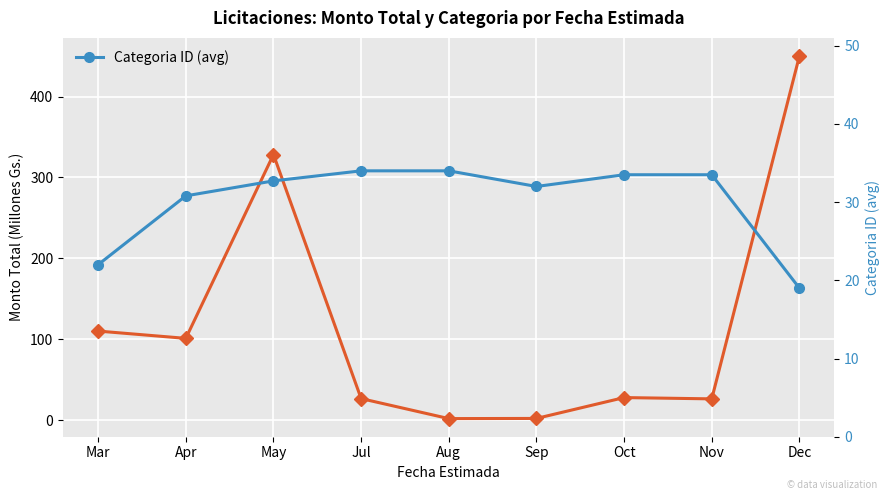

At which label does Monto Total (M Gs.) first exceed 28?

Mar